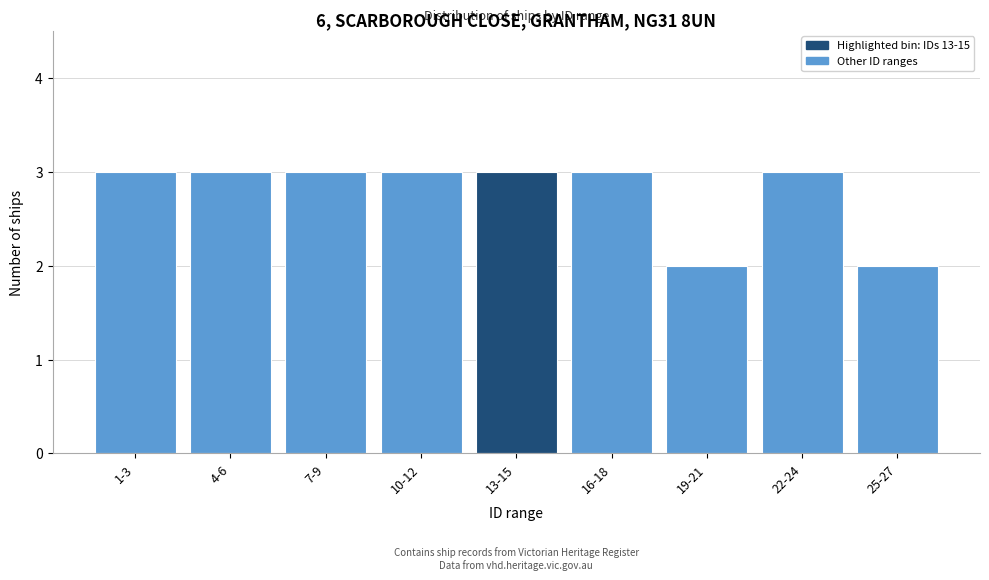

Reading right to left, transcribe all the data shown in this chart.

25-27=2	22-24=3	19-21=2	16-18=3	13-15=3	10-12=3	7-9=3	4-6=3	1-3=3